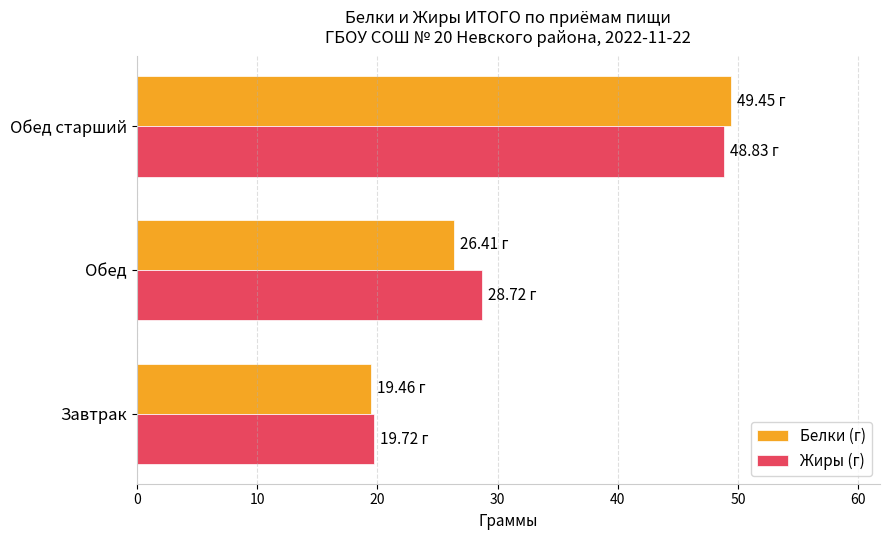

Rank the categories by Жиры (г) value from lowest to highest.

Завтрак, Обед, Обед старший